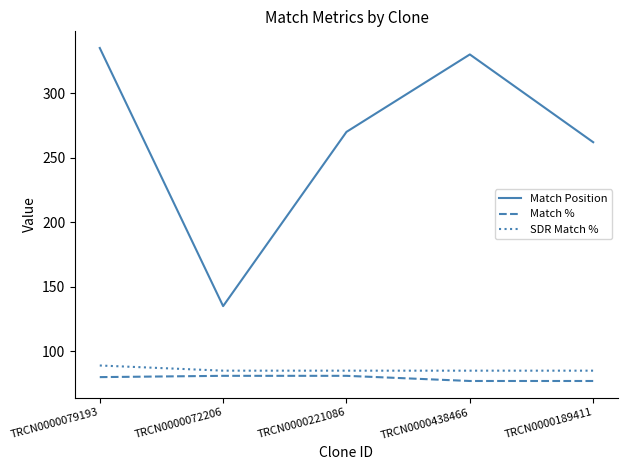

Does the chart display data point markers on the line(s)?

No